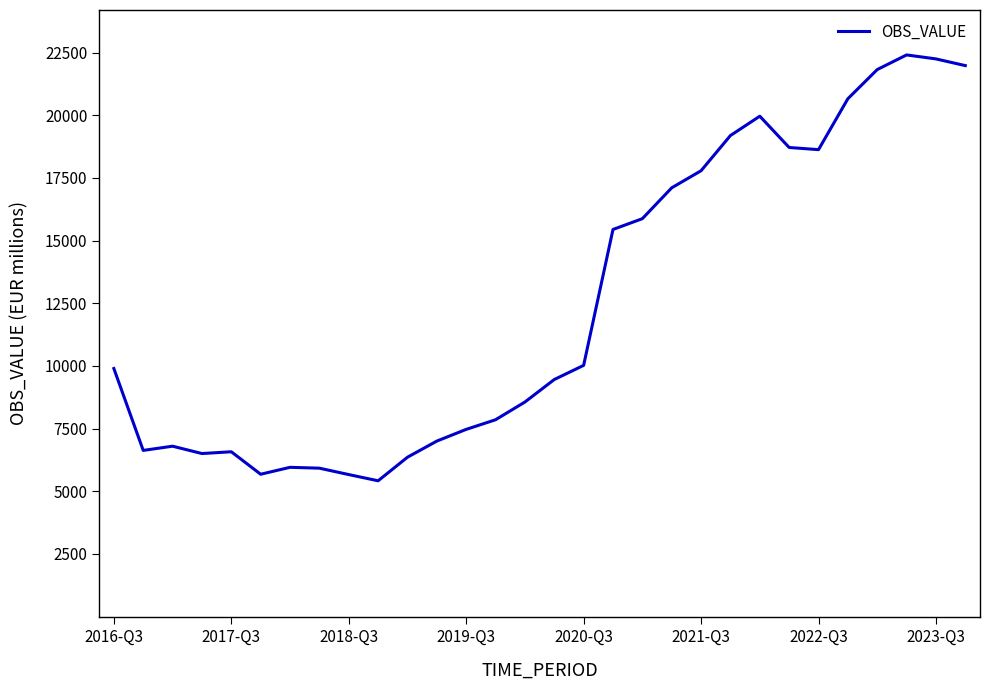

What is the greatest value displayed?

22407